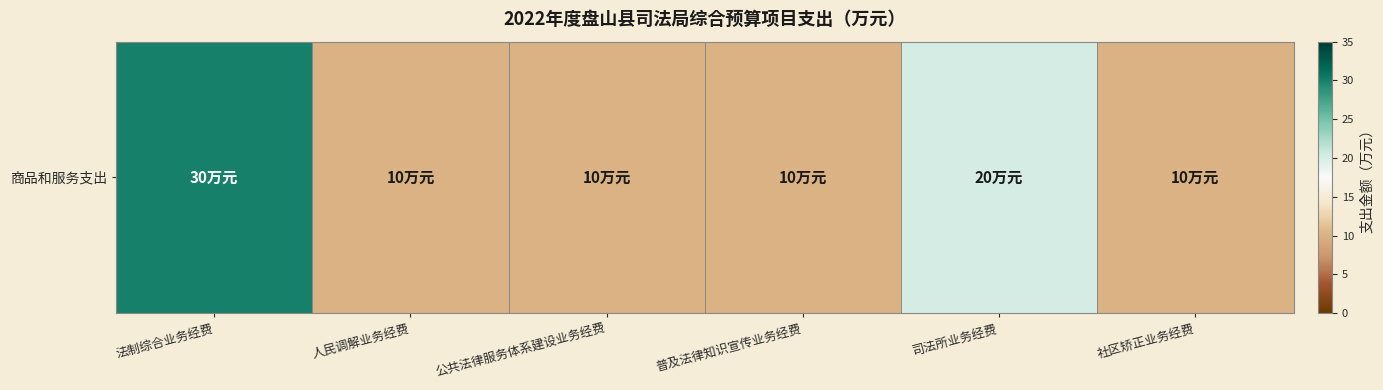

Reading right to left, transcribe all the data shown in this chart.

社区矫正业务经费=10	司法所业务经费=20	普及法律知识宣传业务经费=10	公共法律服务体系建设业务经费=10	人民调解业务经费=10	法制综合业务经费=30